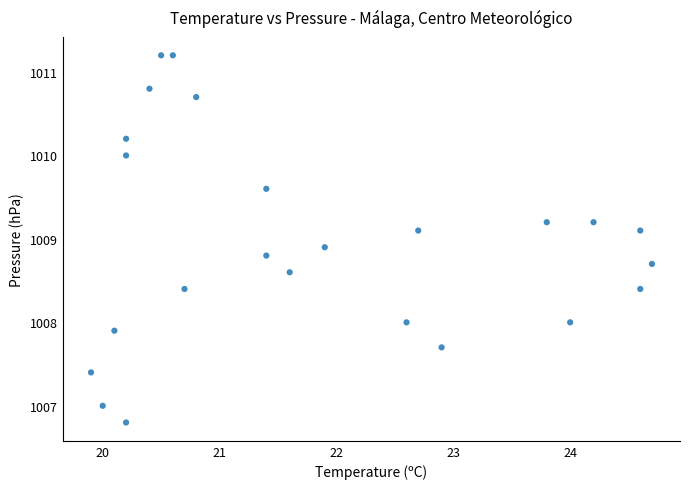

List the coordinates of all points as (Y, X) pairs, reading left to right.

(1007.4, 19.9)  (1007.0, 20.0)  (1007.9, 20.1)  (1010.0, 20.2)  (1010.2, 20.2)  (1006.8, 20.2)  (1010.8, 20.4)  (1011.2, 20.5)  (1011.2, 20.6)  (1008.4, 20.7)  (1010.7, 20.8)  (1009.6, 21.4)  (1008.8, 21.4)  (1008.6, 21.6)  (1008.9, 21.9)  (1008.0, 22.6)  (1009.1, 22.7)  (1007.7, 22.9)  (1009.2, 23.8)  (1008.0, 24.0)  (1009.2, 24.2)  (1008.4, 24.6)  (1009.1, 24.6)  (1008.7, 24.7)